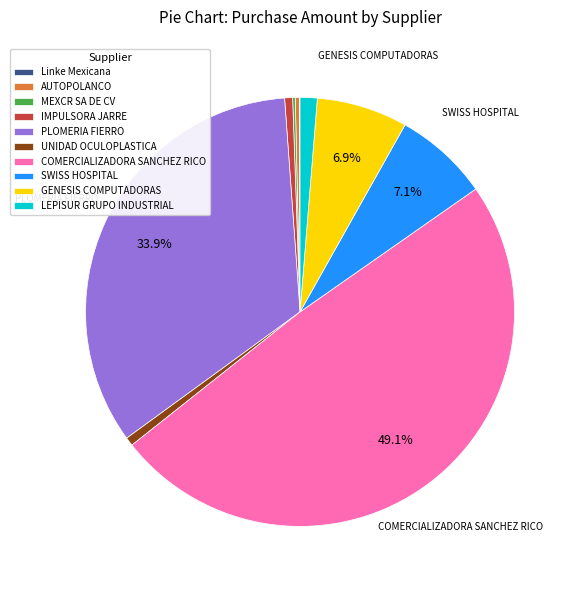

Does UNIDAD OCULOPLASTICA represent more than half of the total?

No